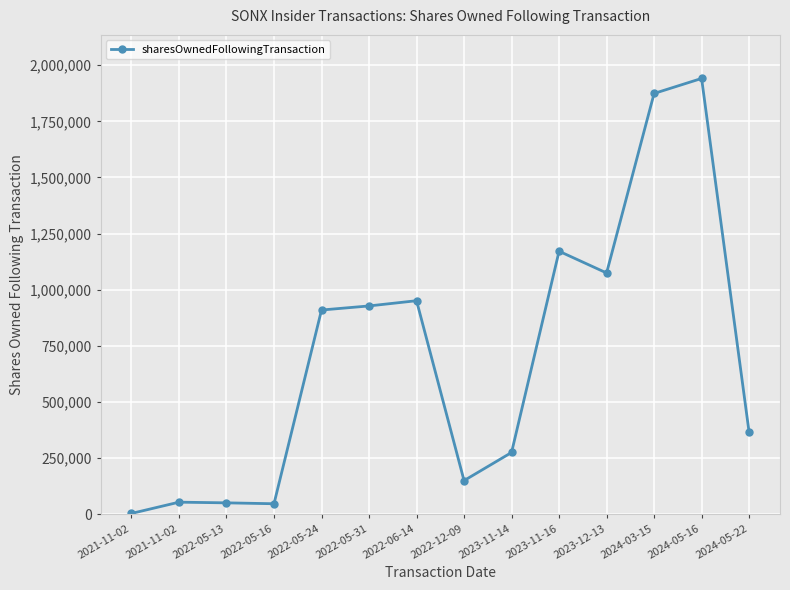

True or false: there are more than 0 points higher than both neighbors.

True